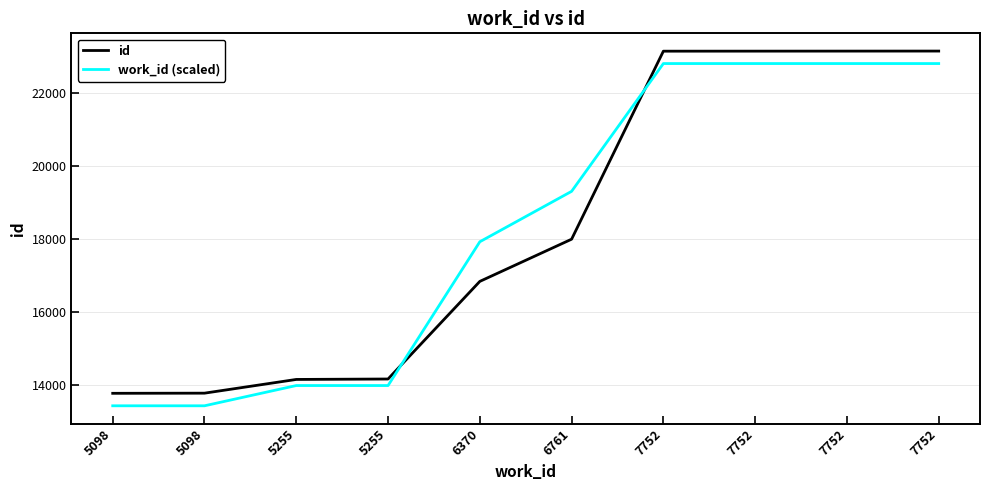

How many times do work_id (scaled) and id cross each other?

2